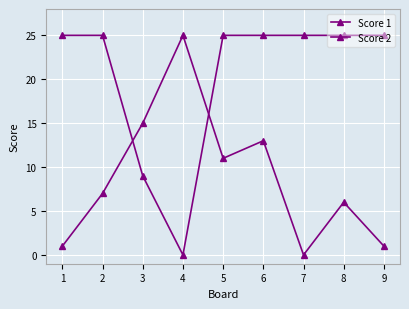

At how many categories does at least one series exceed 7?

9